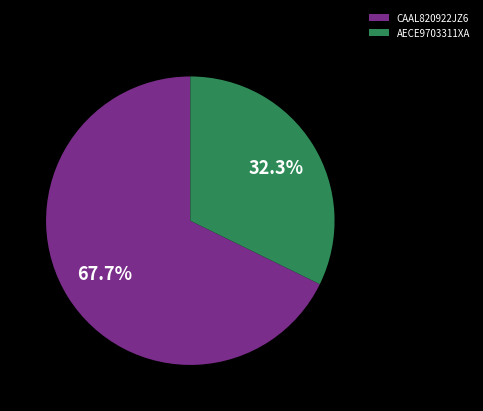

What is the largest slice in the pie chart?

CAAL820922JZ6